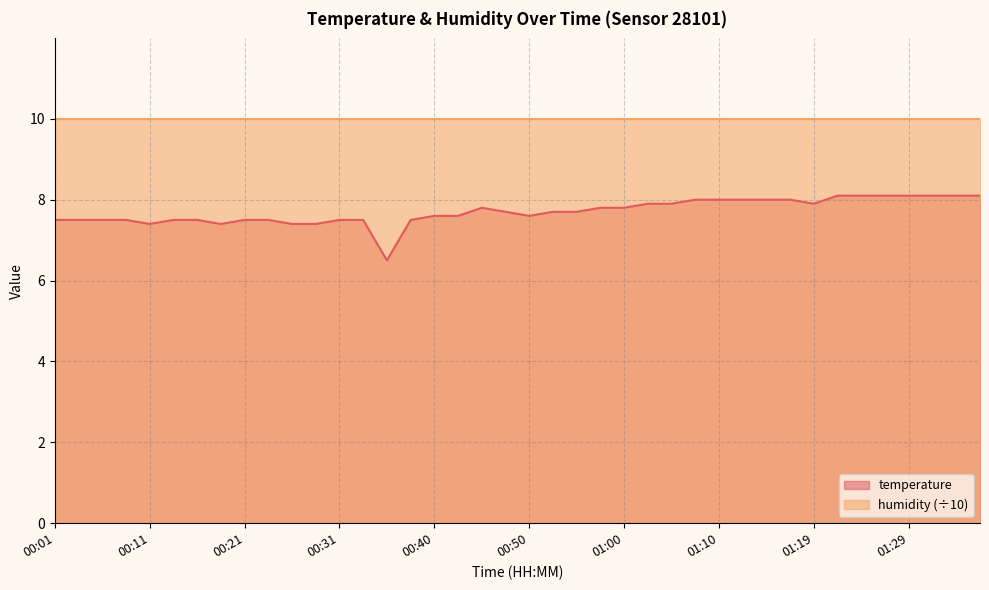

Approximately how many times larger is the value at 00:31 compared to 00:40?

1.0